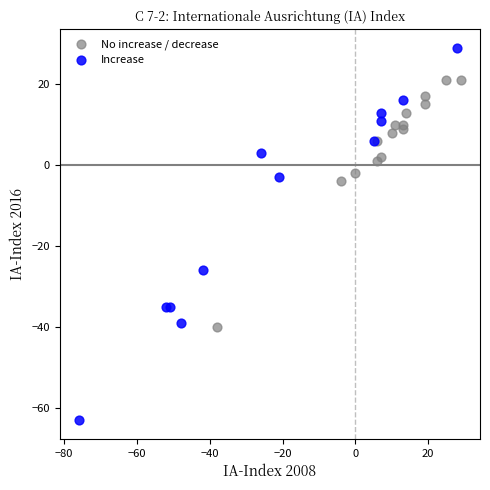

Which series reaches the maximum Y coordinate?

Increase